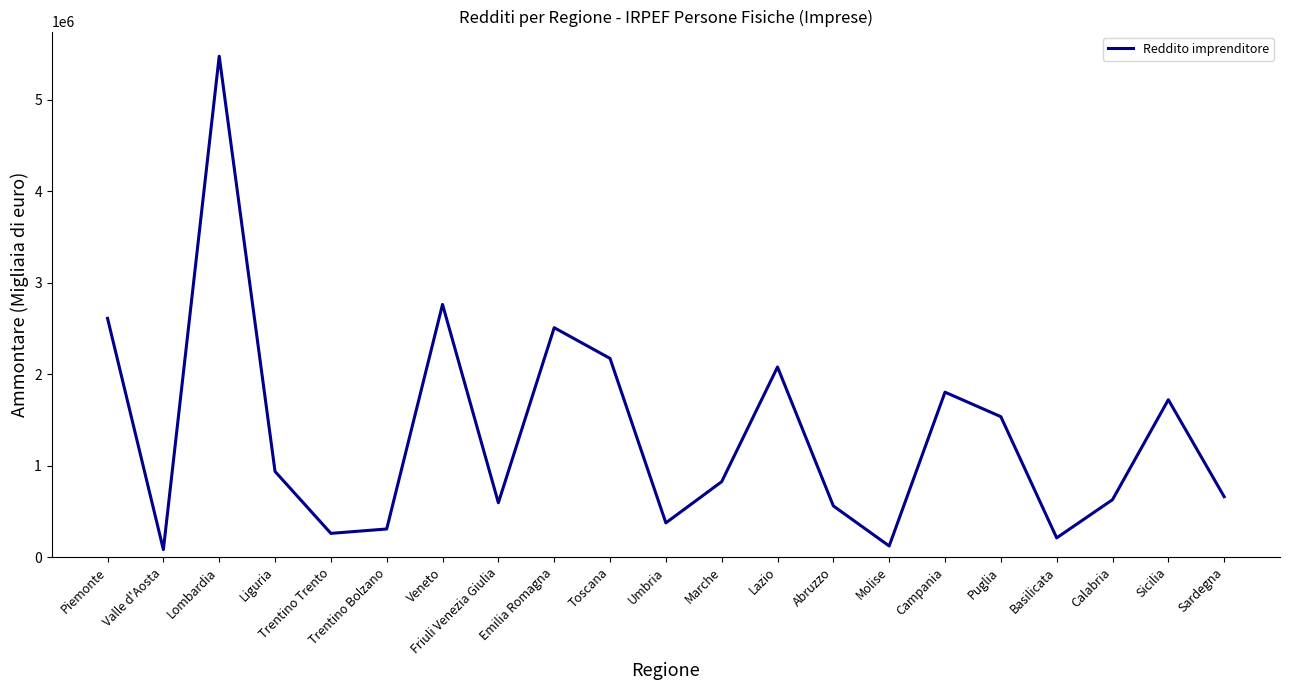

What is the ratio of the value at Sicilia to the value at Valle d'Aosta?

21.2